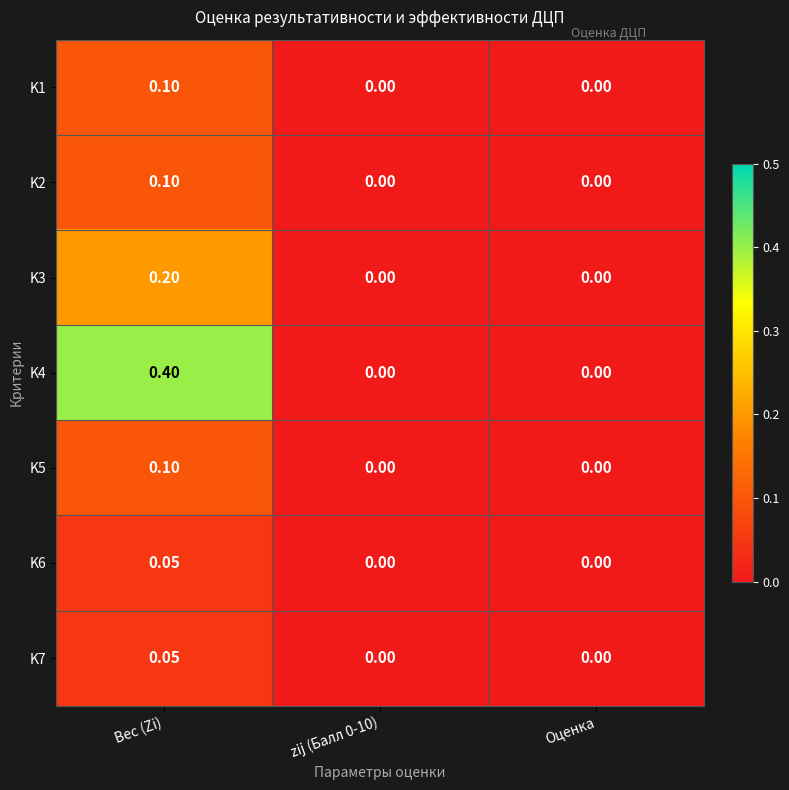

At which label does K1 reach its peak?

Вес (Zi)